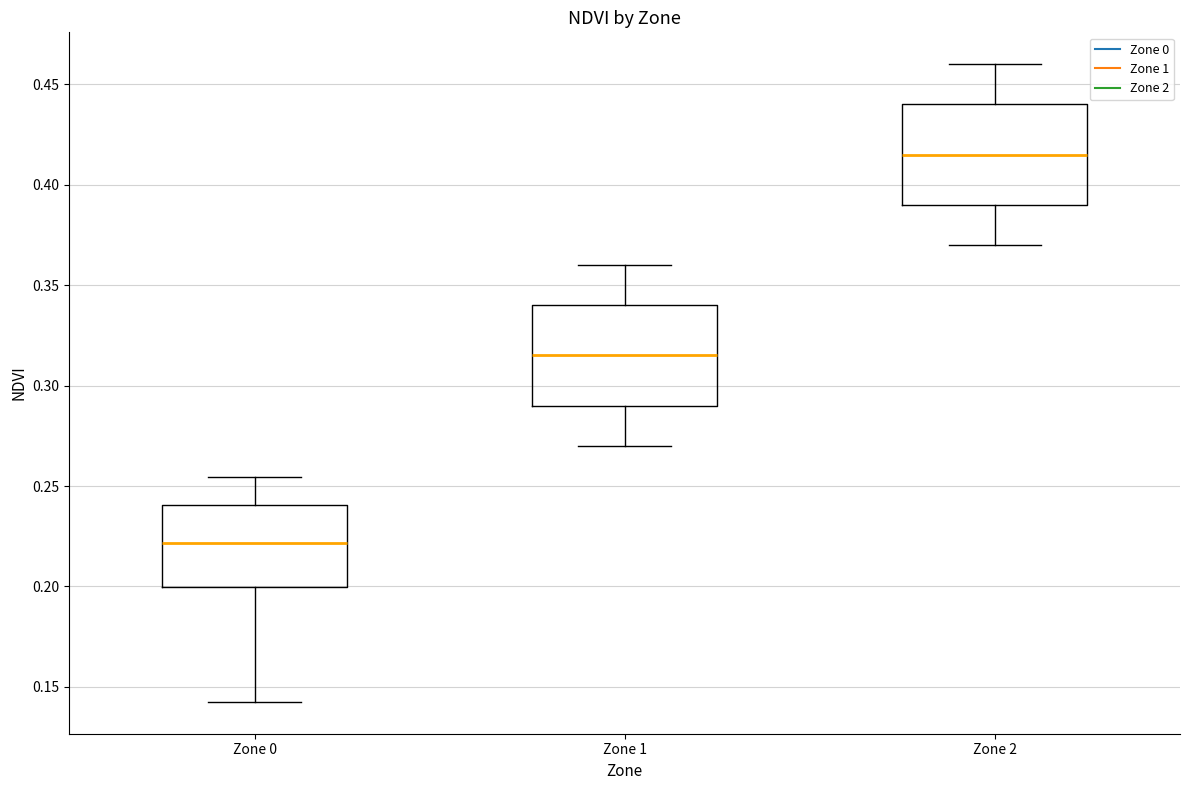

Reading left to right, transcribe this box plot: for each box, give where its median line is, the range the box spans, and where its two whiskers end, as read against the y-axis. The values are not printed on the chart, so give them approximately, as read against the axis.

Zone 0: median 0.220, box 0.200 to 0.240, whiskers 0.145 to 0.255
Zone 1: median 0.315, box 0.290 to 0.340, whiskers 0.270 to 0.360
Zone 2: median 0.415, box 0.390 to 0.440, whiskers 0.370 to 0.460